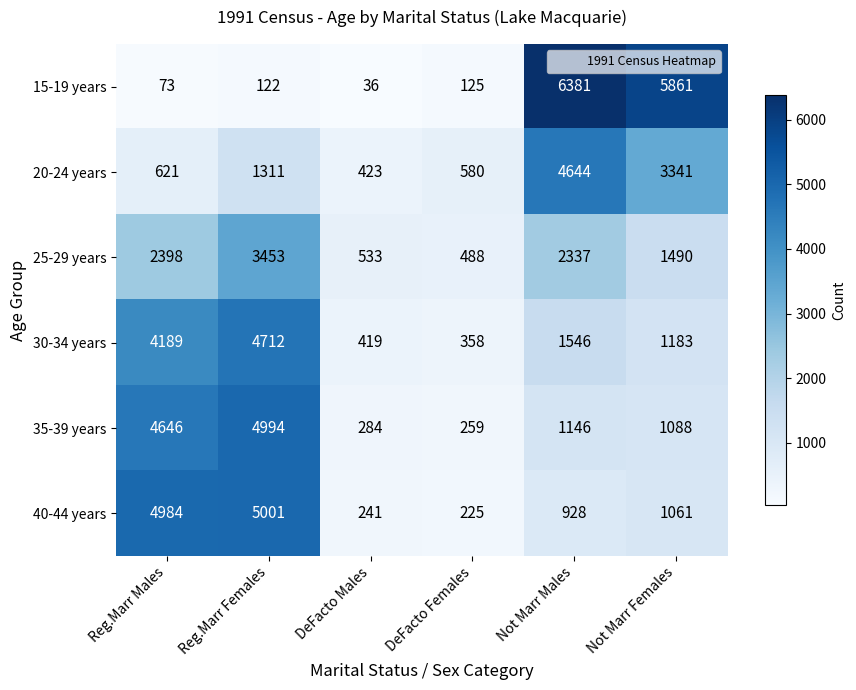

Which category has the lowest value in the 30-34 years series?

DeFacto Females